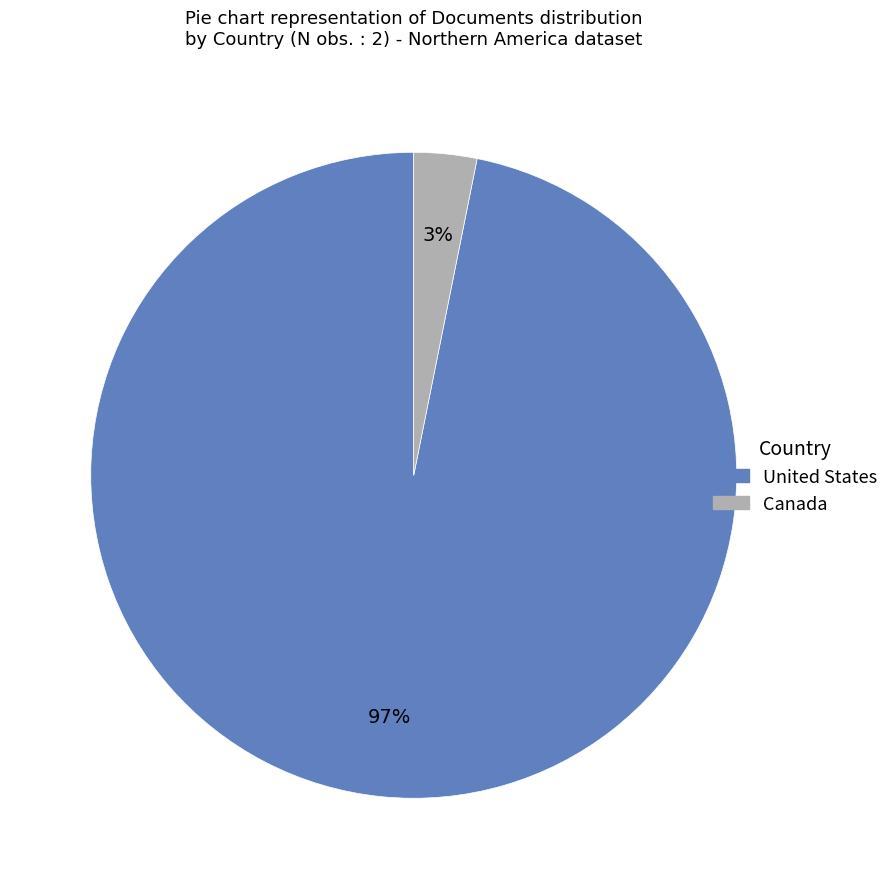

Do United States and Canada together represent more than half of the pie?

Yes